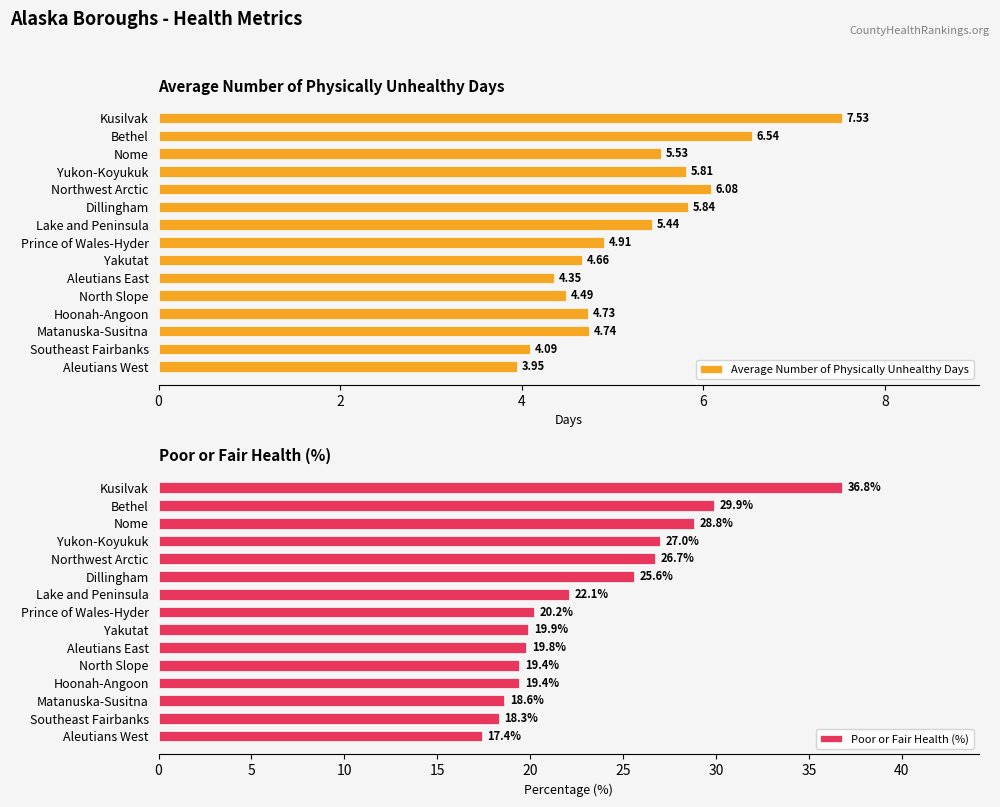

Count the number of data series in this chart.

2